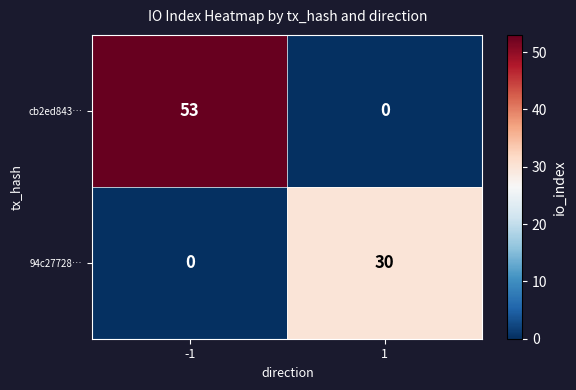

The 94c27728… series shows 30 at 1. True or false?

True